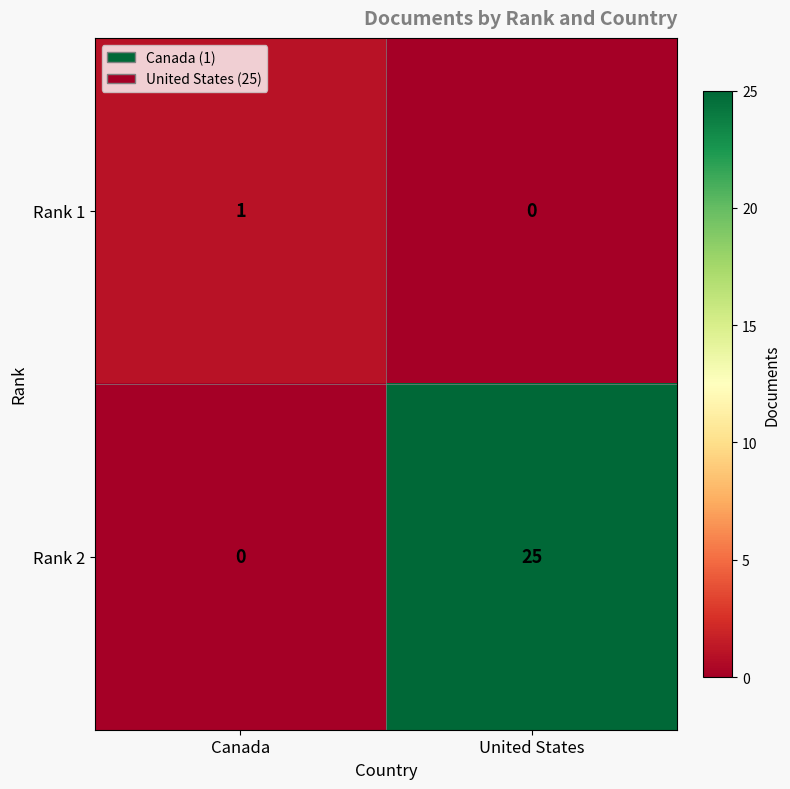

True or false: Rank 2 has a value of 44 at United States.

False